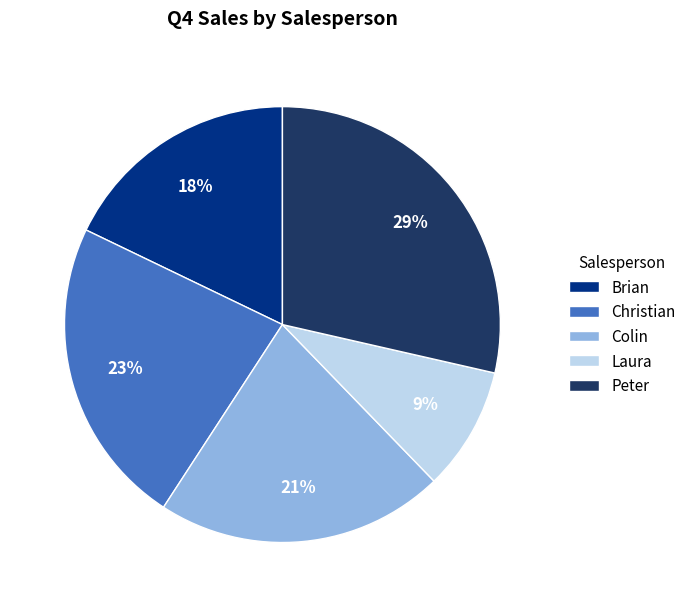

Which category has the biggest portion of the pie?

Peter